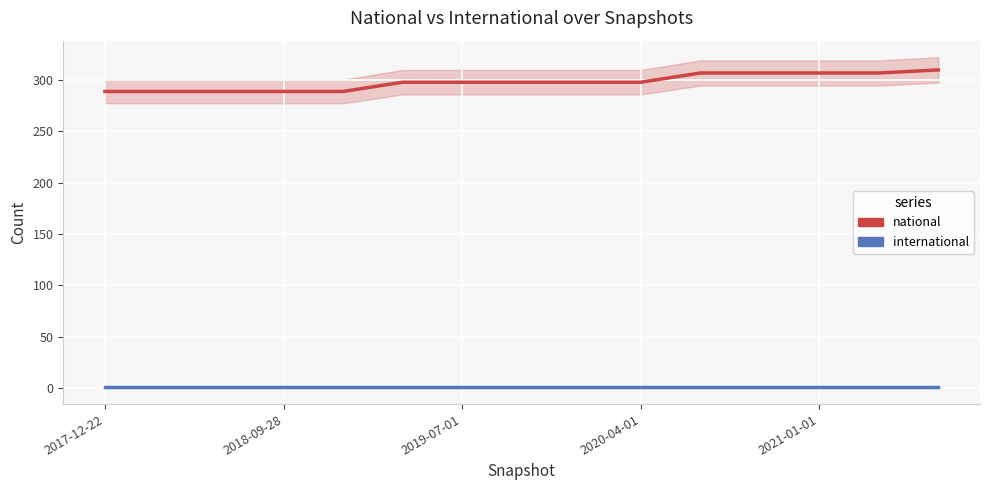

What is the maximum value for national?

310